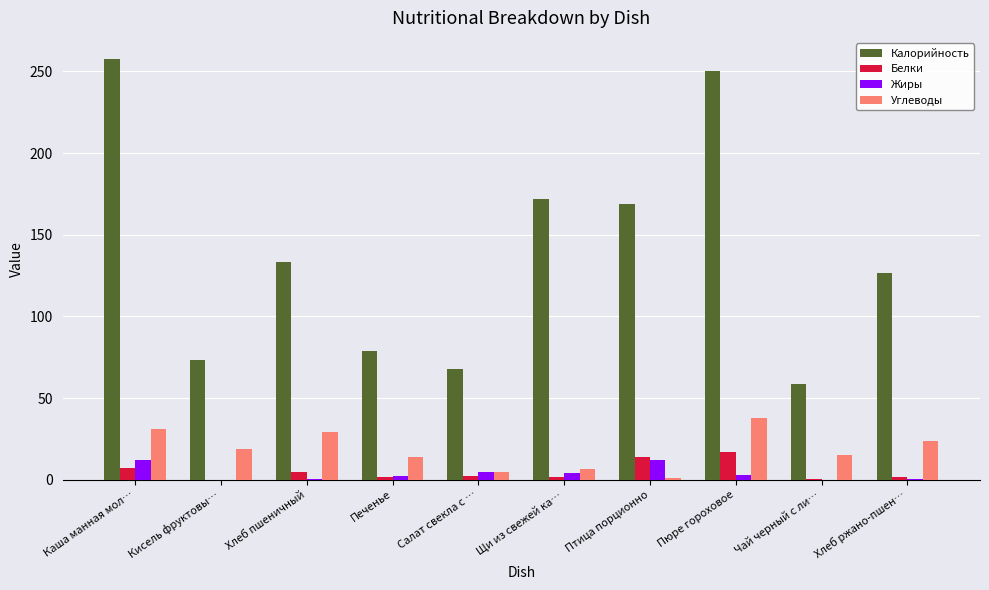

Which series has the largest total across all categories?

Калорийность